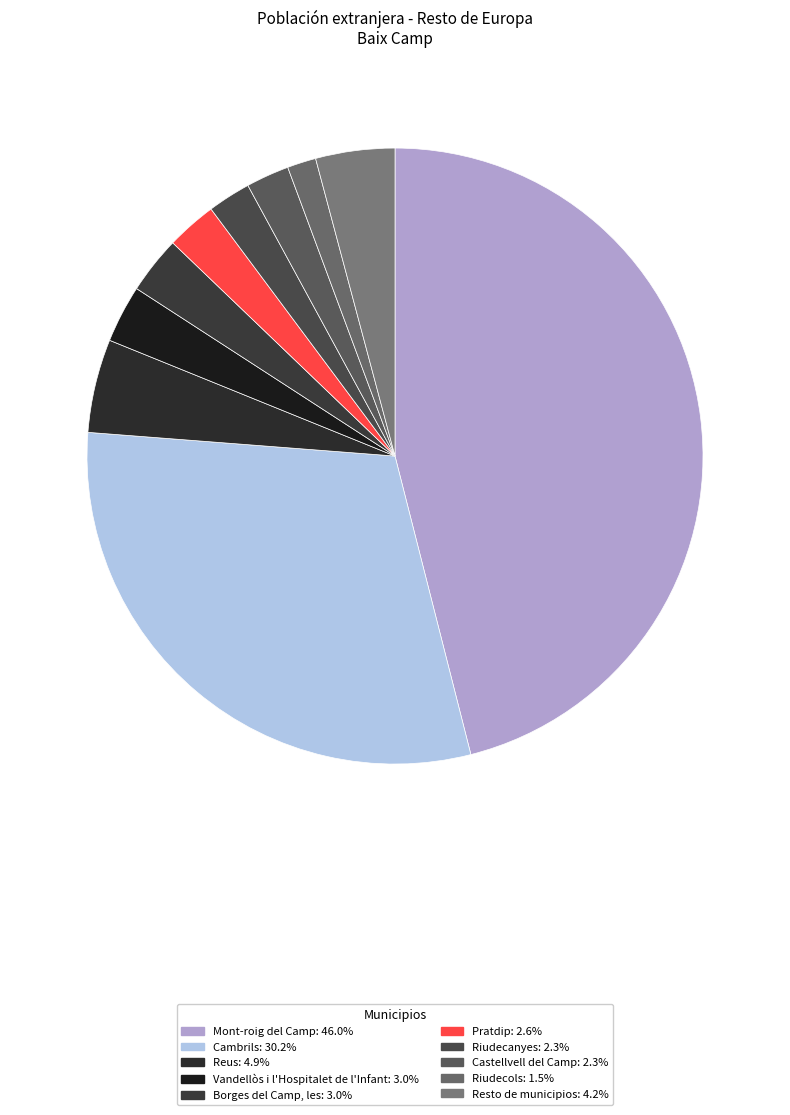

The Vandellòs i l'Hospitalet de l'Infant slice represents 16% of the pie. True or false?

False